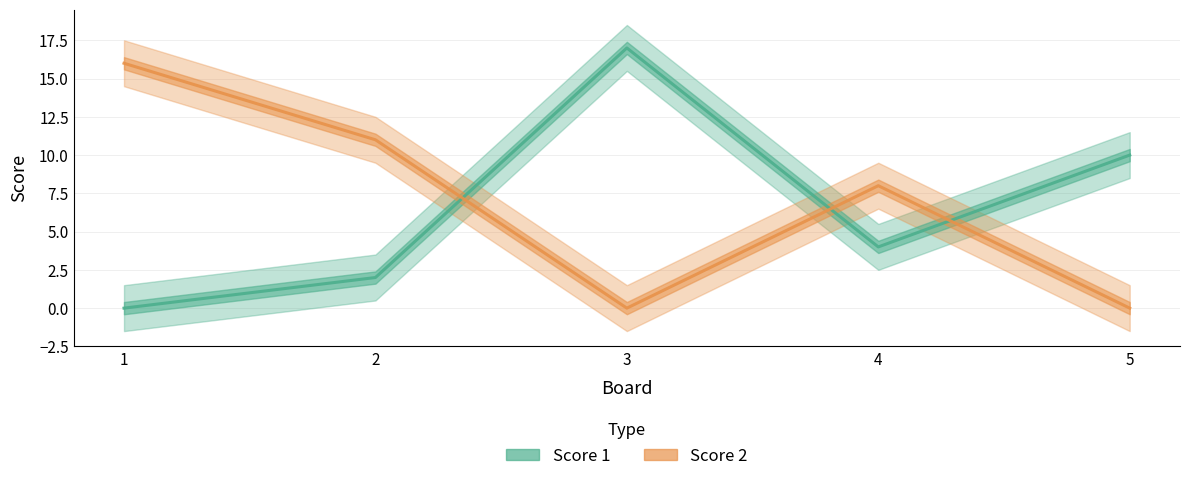

In Score 1, how many points are lower than both neighbors (excluding endpoints)?

1